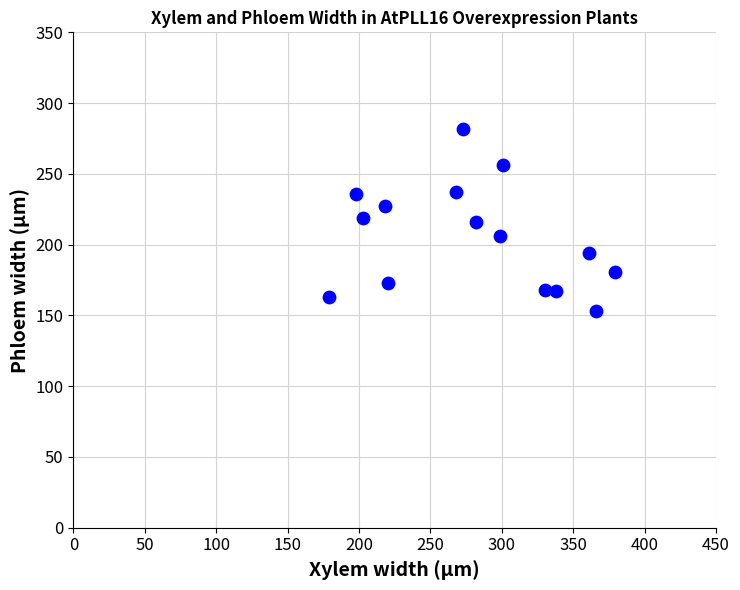

What is the range of X values (max minus min)?

200